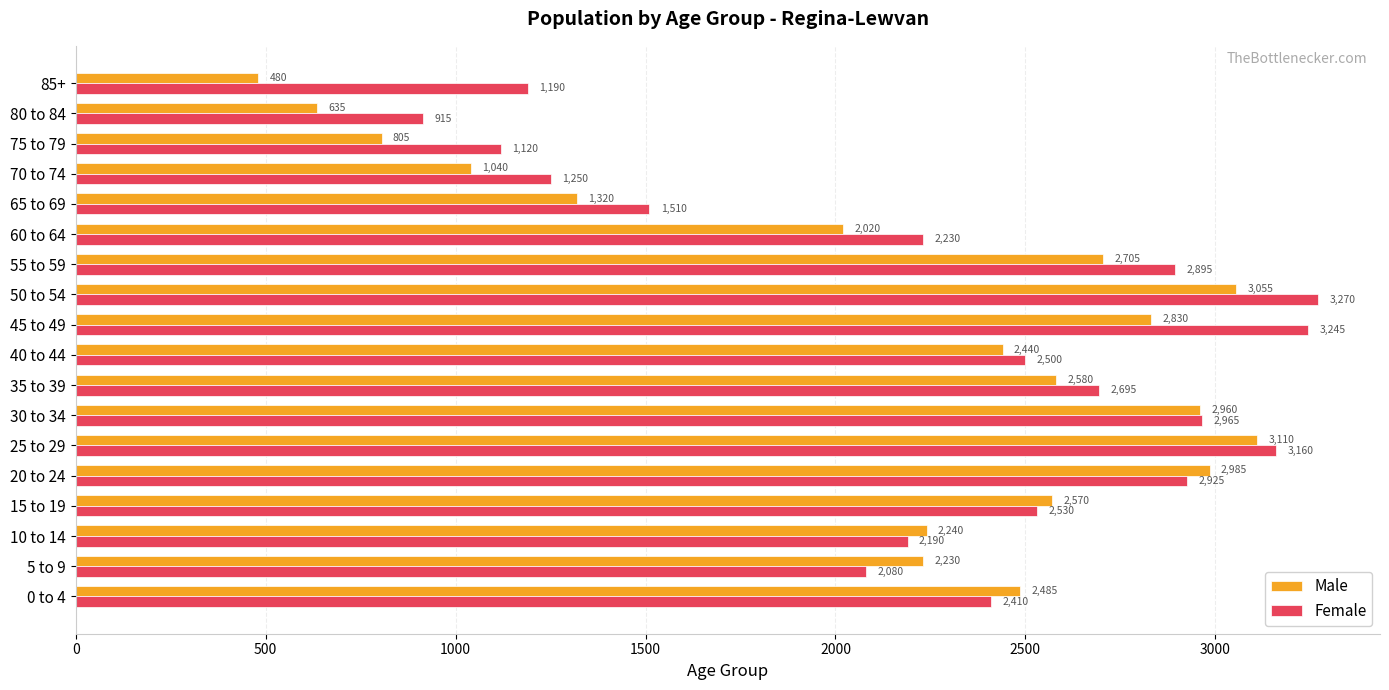

At how many categories does at least one series exceed 2507?

8